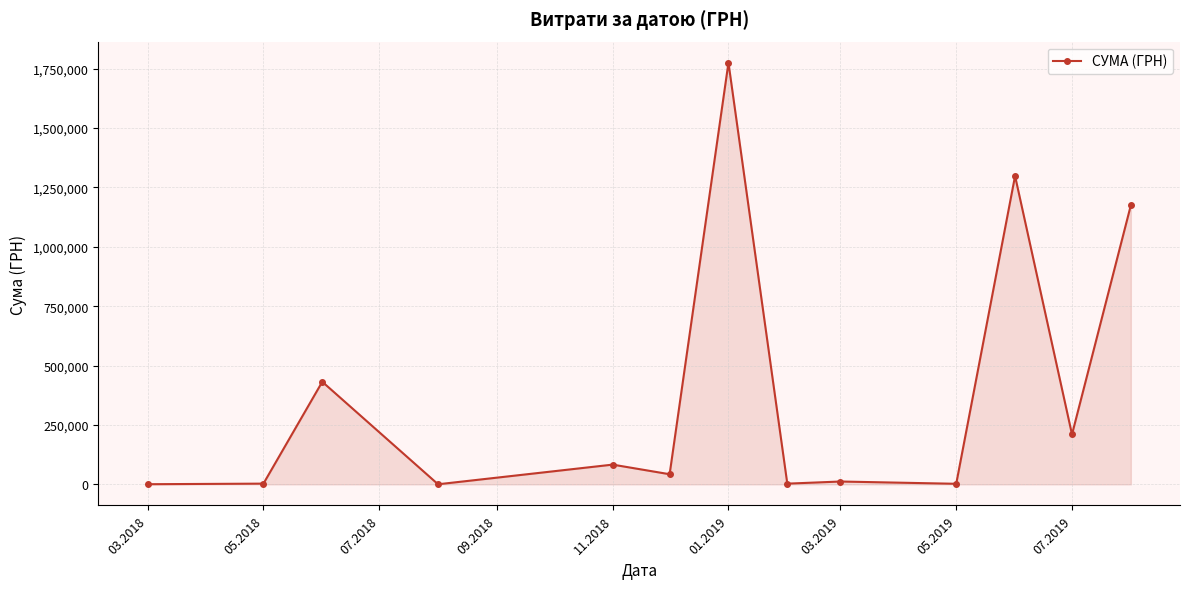

What is the greatest value displayed?

1775151.7